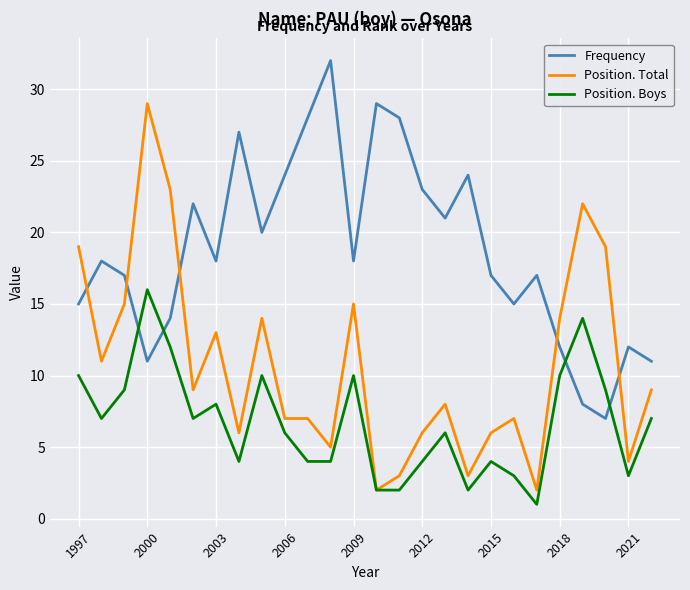

What is the maximum value shown in the chart?

32